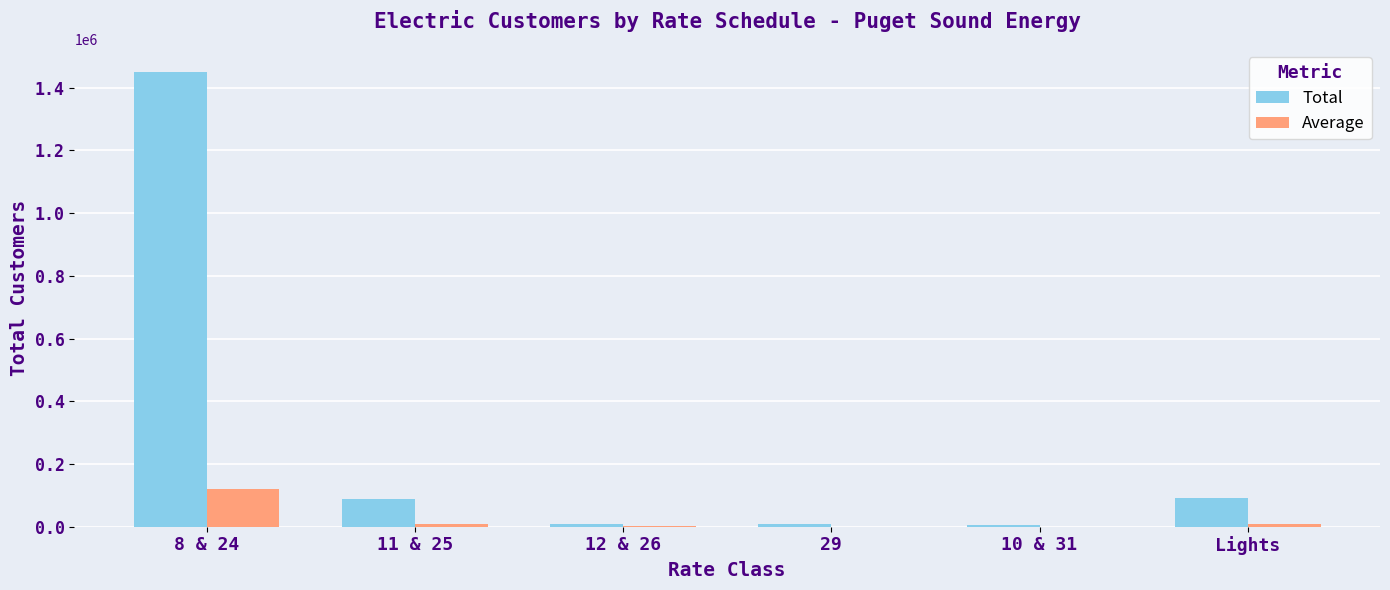

What position from the left is Lights?

6